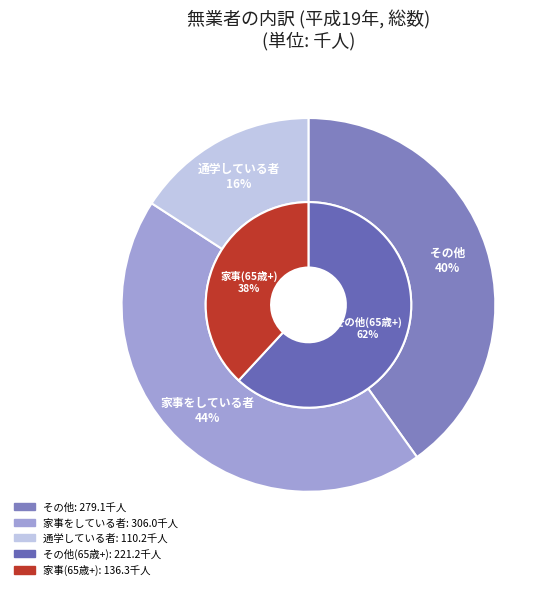

What percentage is the 家事をしている者 slice, to the nearest percent?

44%